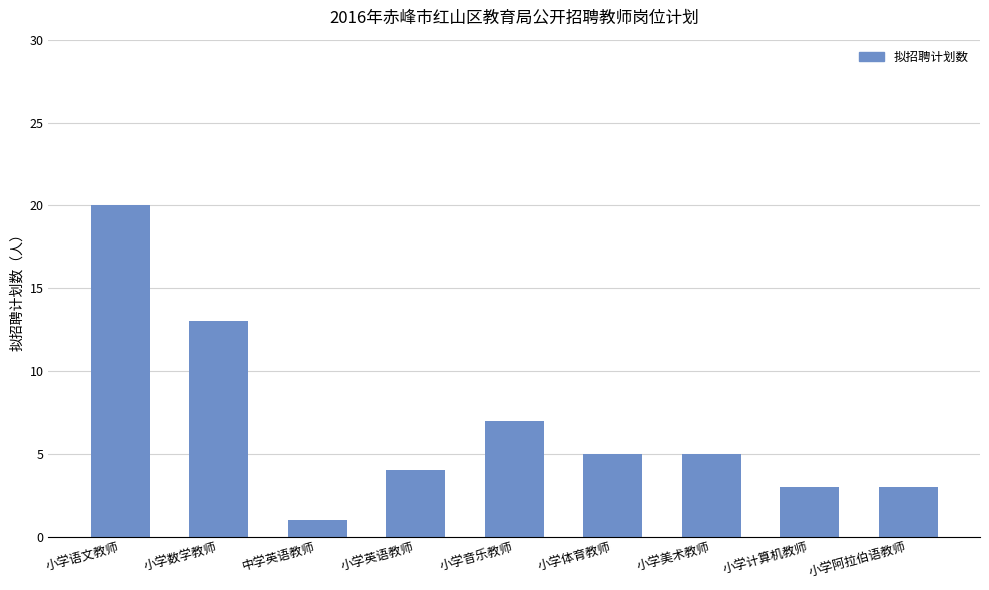

What is the difference between the second highest and minimum values?

12